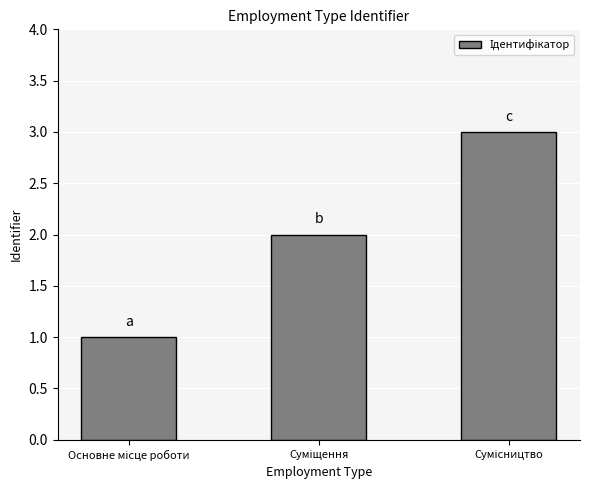

What is the sum of all values?

6